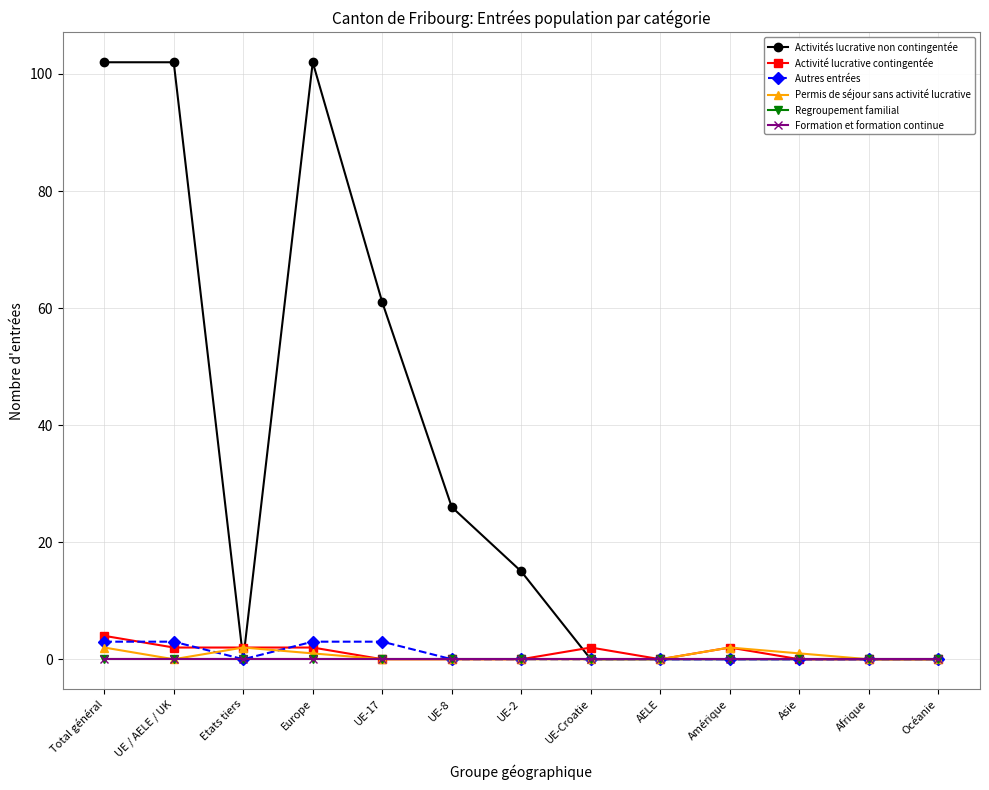

Does the chart have visible grid lines?

Yes